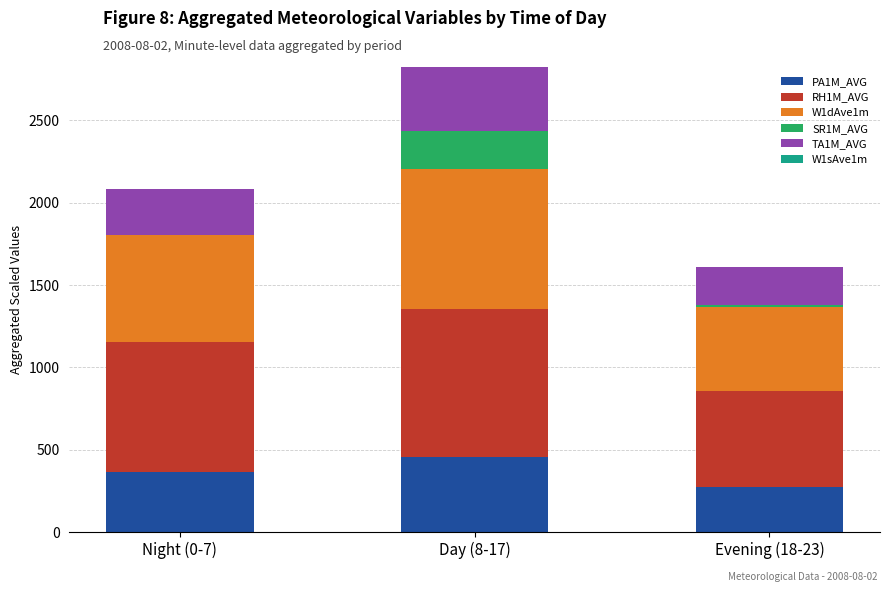

What is the maximum value for PA1M_AVG?

458.8